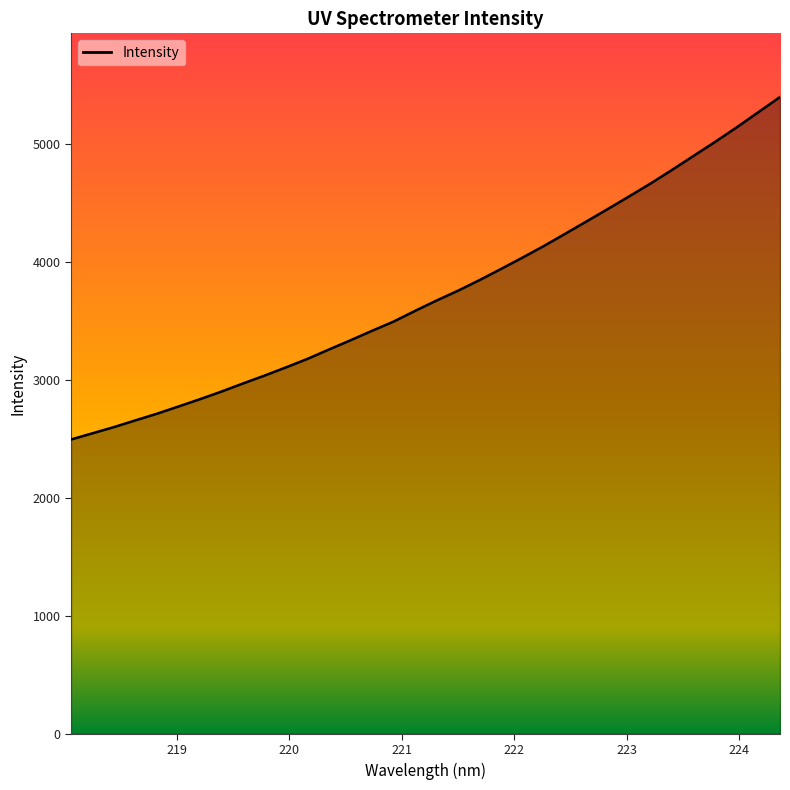

What is the smallest value displayed?

2496.6